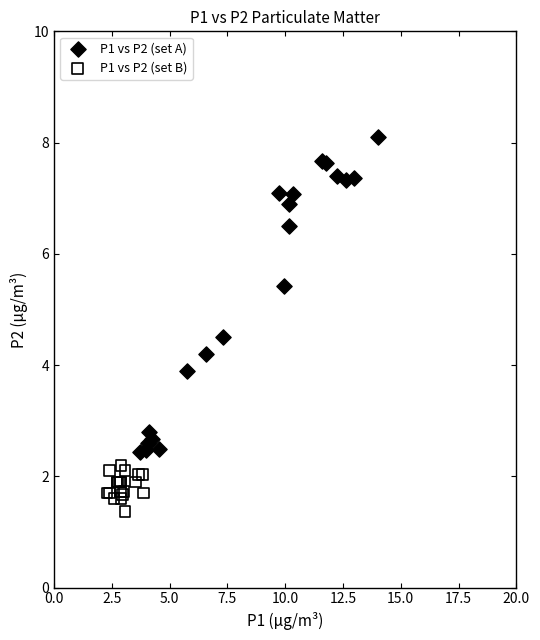

Which series reaches the minimum Y coordinate?

P1 vs P2 (set B)